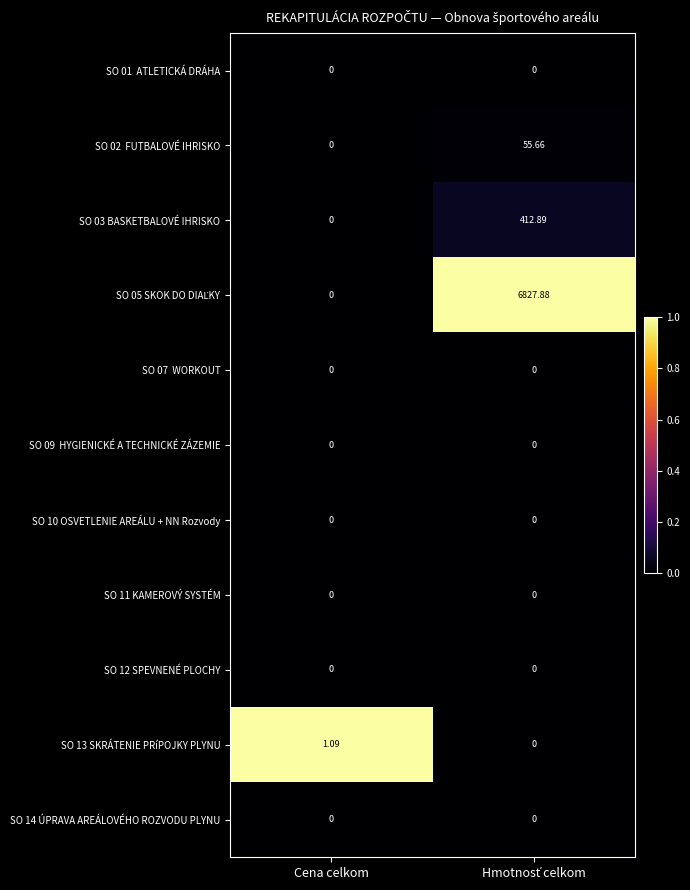

At which label does SO 13 SKRÁTENIE PRíPOJKY PLYNU first exceed 1?

Cena celkom